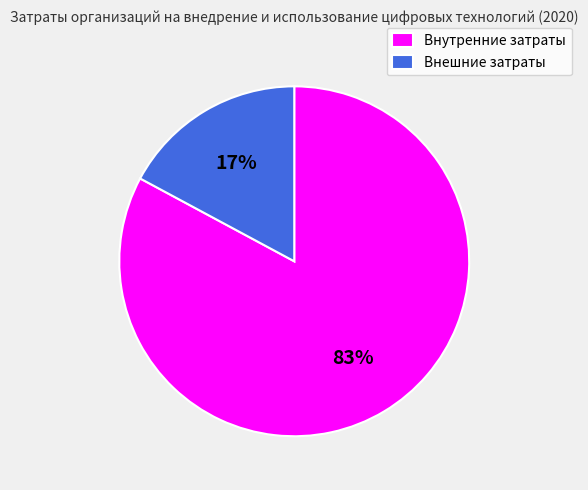

Combined, do Внутренние затраты and Внешние затраты account for over 50%?

Yes